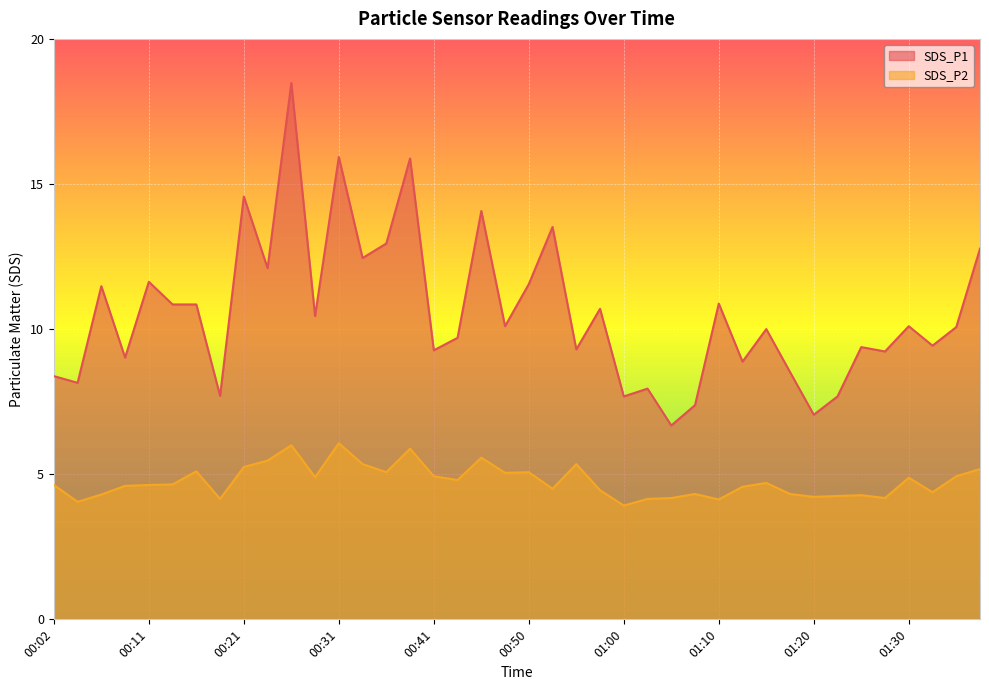

At which category does SDS_P2 reach its first local valley?

00:04